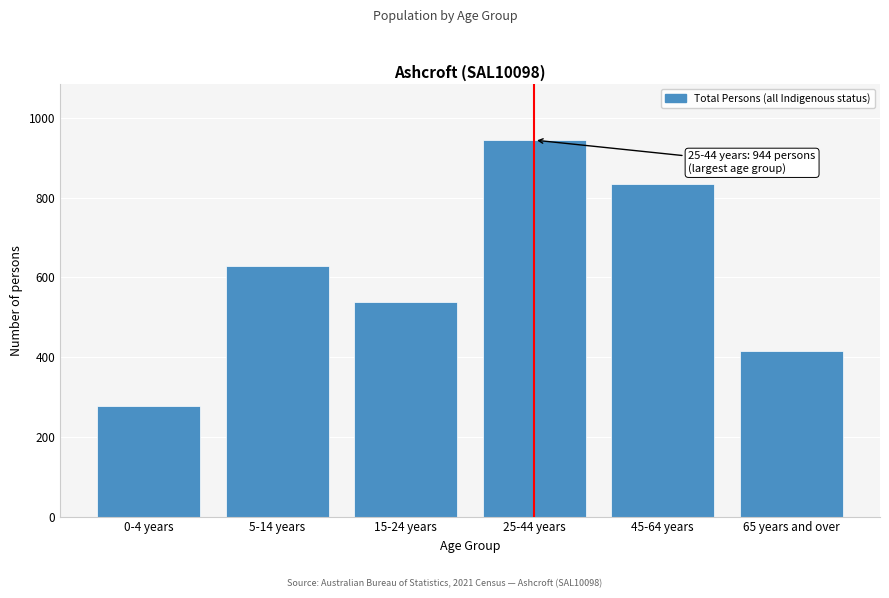

Reading left to right, extract all data points from this chart.

277	628	537	944	834	415